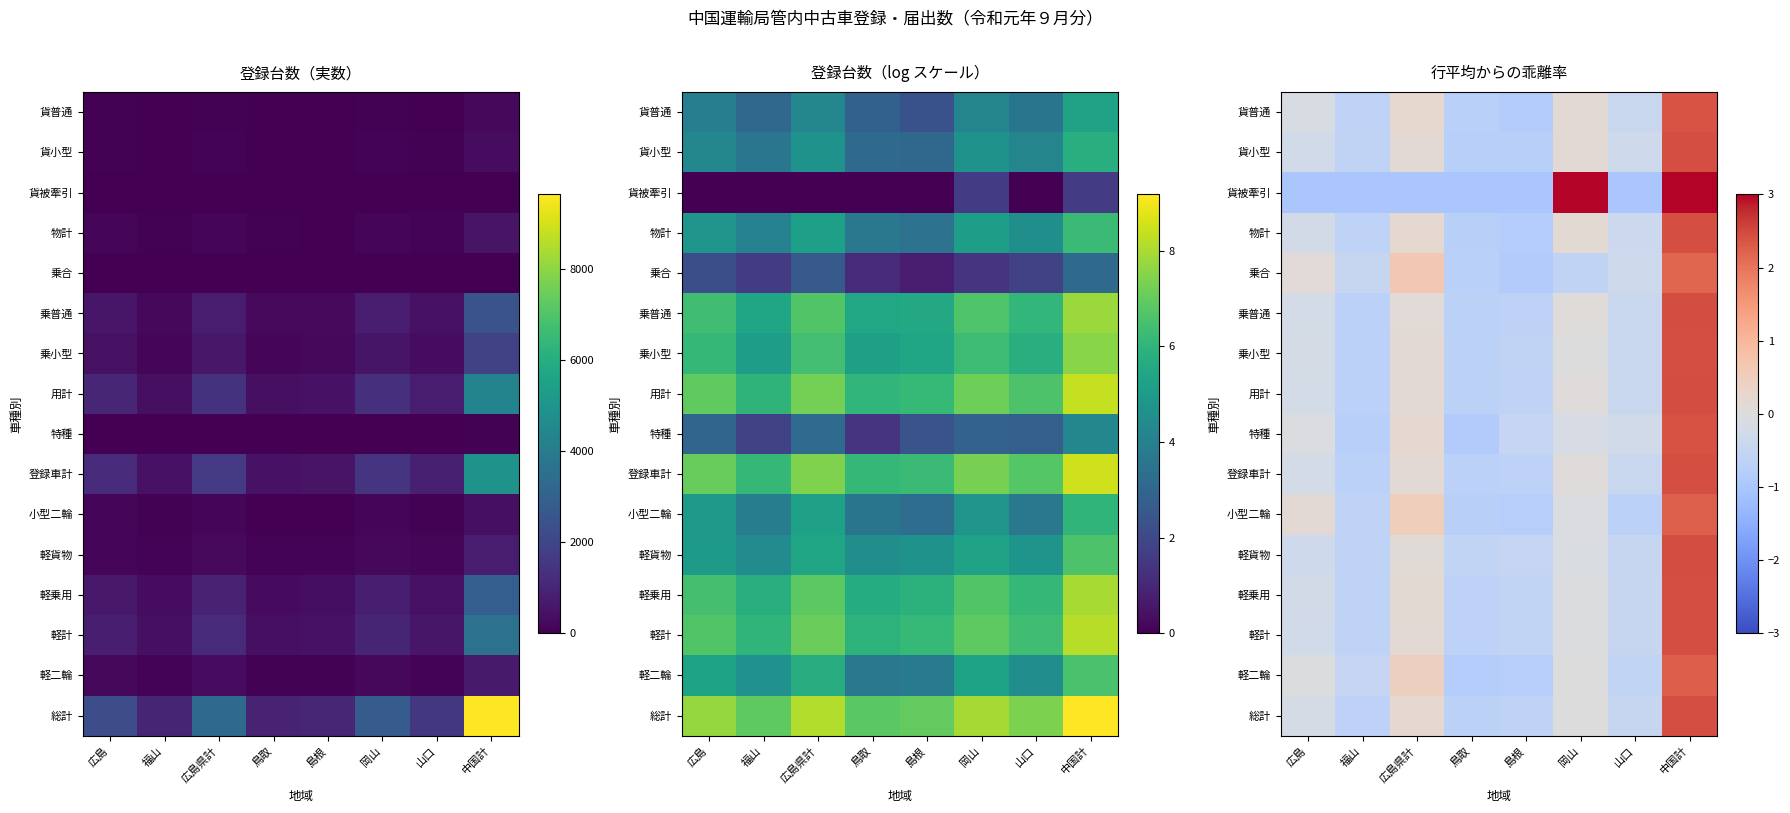

What is the difference between the maximum and minimum values in the 貨小型 series?

3.2